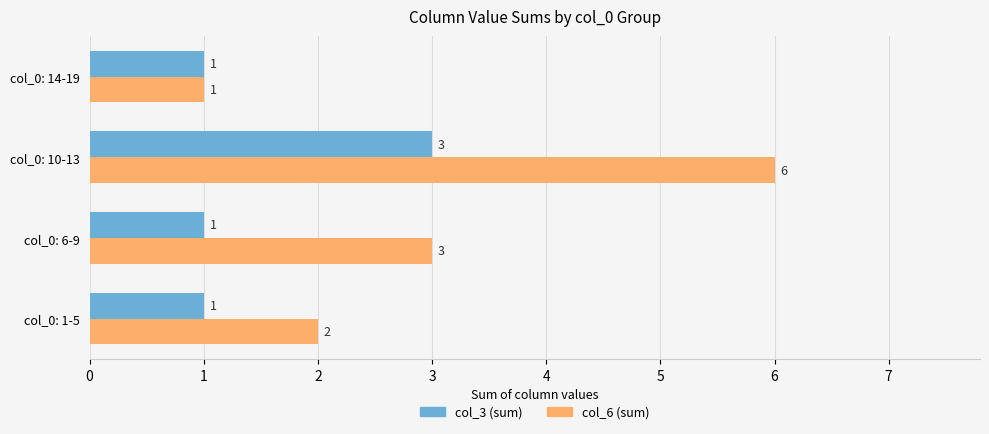

What are all the series names shown in the legend?

col_3 (sum), col_6 (sum)